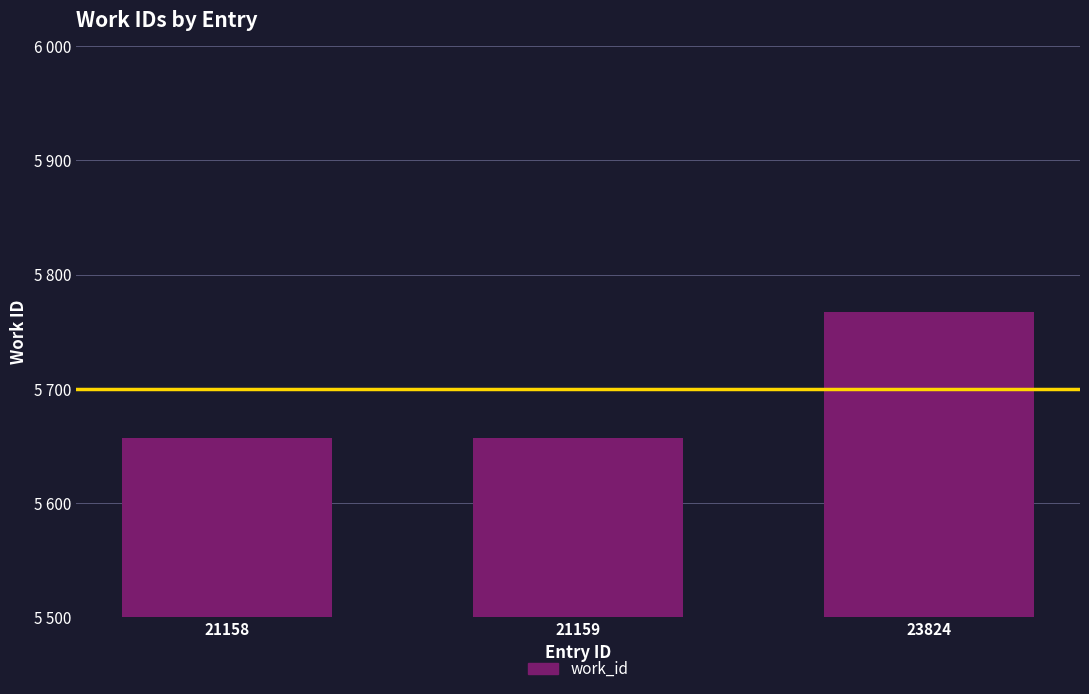

Rank the categories by value from highest to lowest.

23824, 21158, 21159